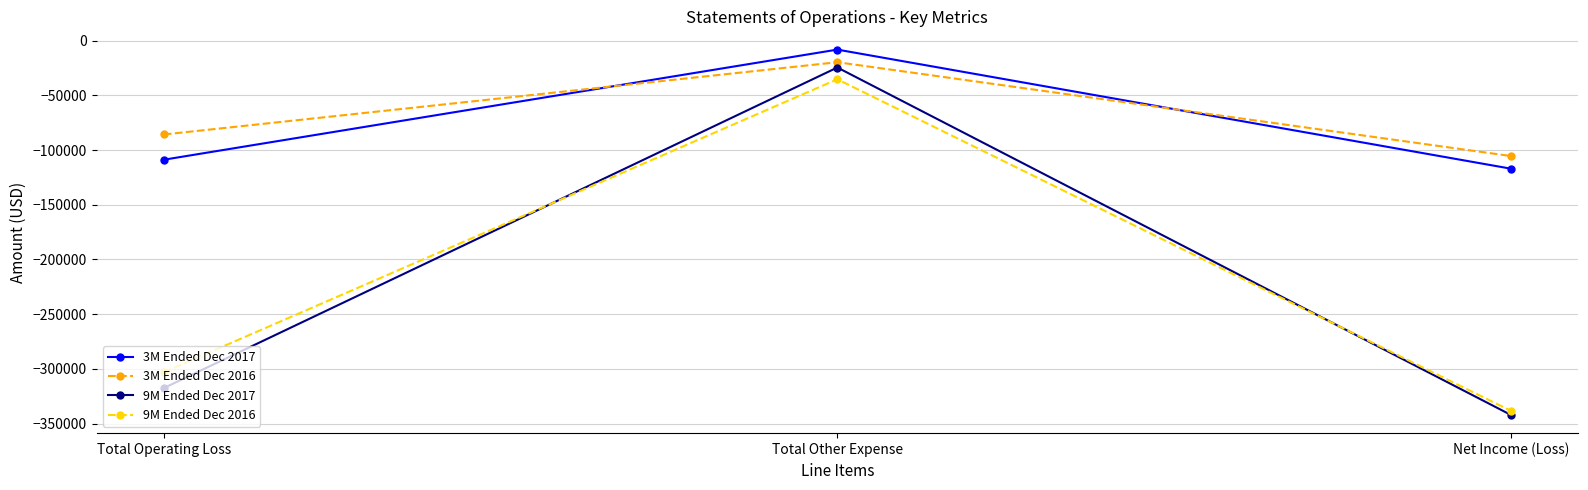

List the series in order of their peak value, lowest first.

9M Ended Dec 2016, 9M Ended Dec 2017, 3M Ended Dec 2016, 3M Ended Dec 2017